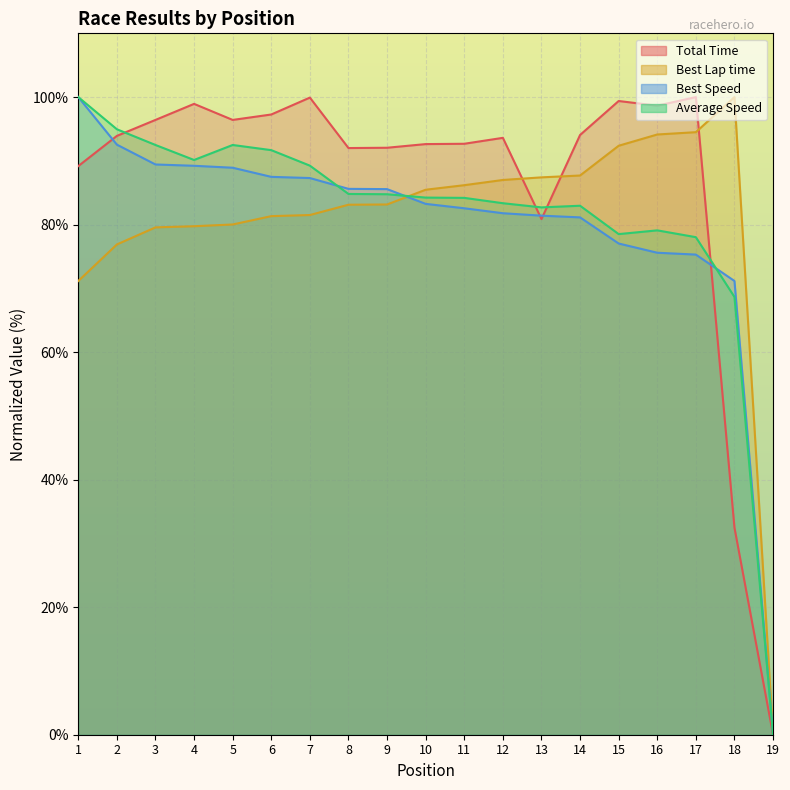

At which category does Total Time reach its first local peak?

4